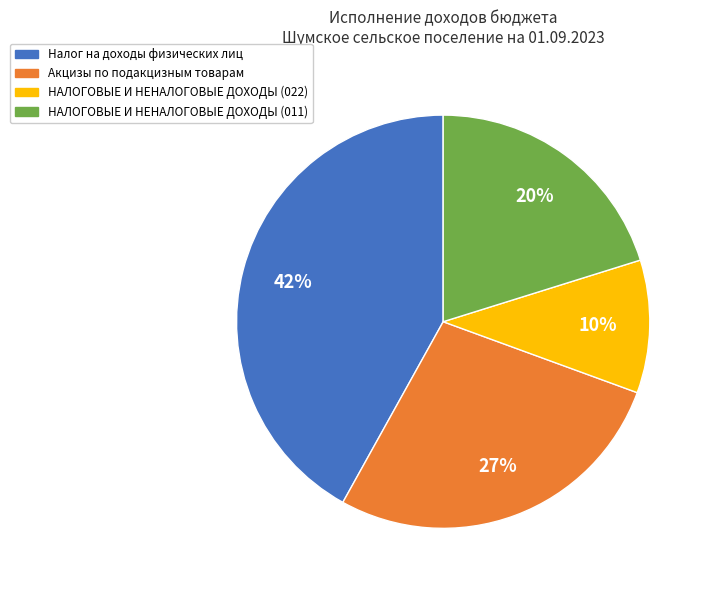

Which has a higher value, Налог на доходы физических лиц or Акцизы по подакцизным товарам?

Налог на доходы физических лиц